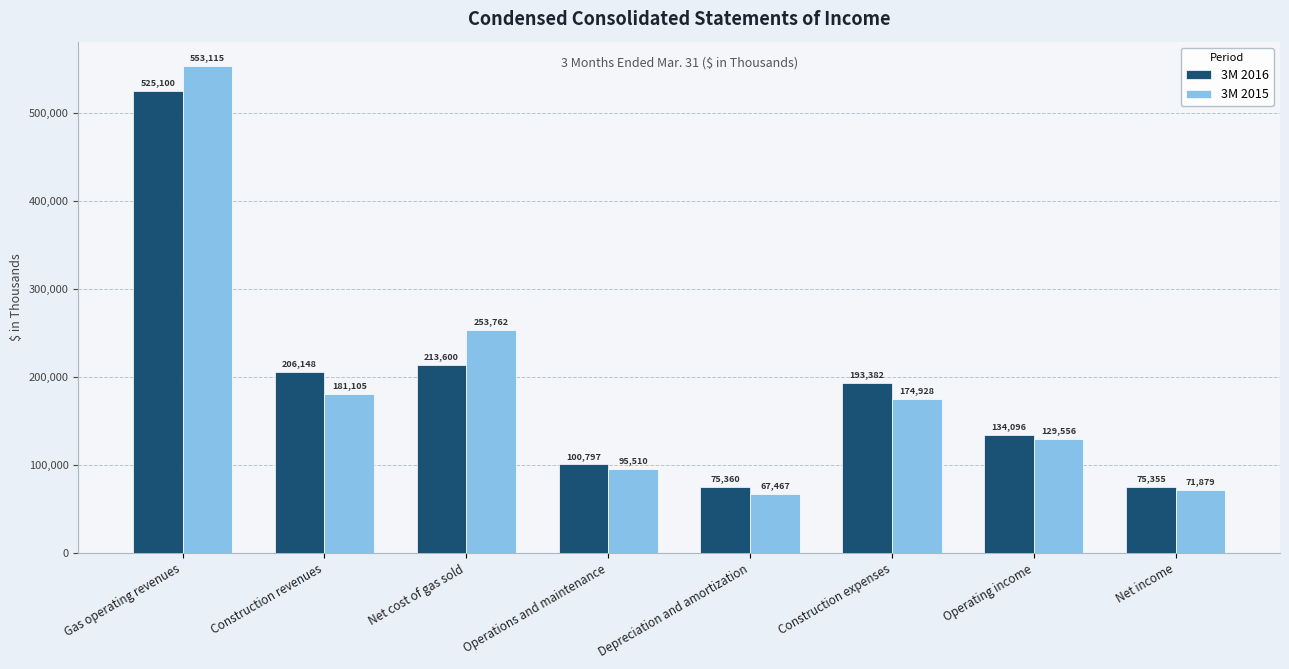

The 3M 2016 series shows 28515 at Depreciation and amortization. True or false?

False